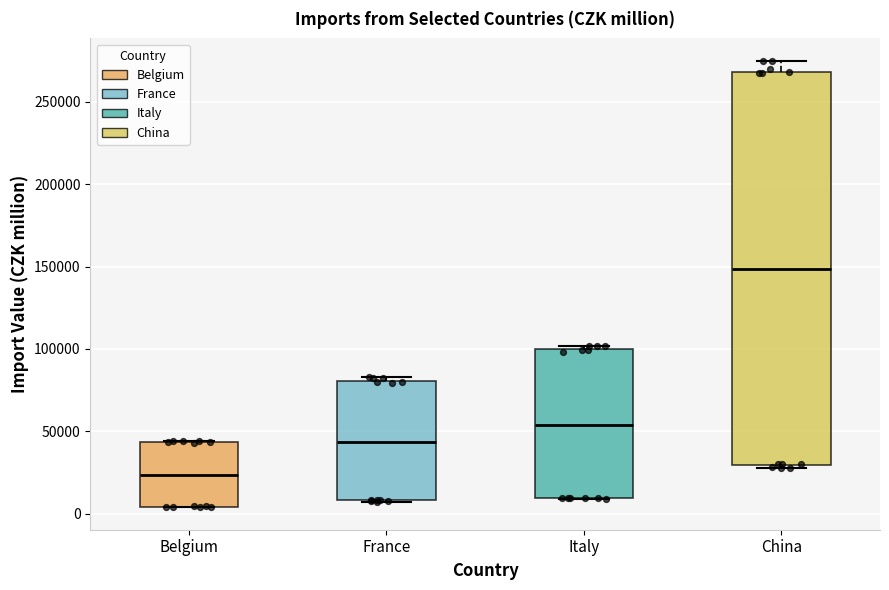

Reading left to right, read every box against the y-axis: the position of its median line, the range the box covers, and the ends of its whiskers. The values are not printed on the chart, so give them approximately, as read against the axis.

Belgium: median 25000, box 5000 to 45000, whiskers 5000 to 45000
France: median 45000, box 10000 to 80000, whiskers 5000 to 85000
Italy: median 55000, box 10000 to 100000, whiskers 10000 to 100000 (just above the box's upper edge)
China: median 150000, box 30000 to 270000, whiskers 30000 (just below the box's lower edge) to 275000